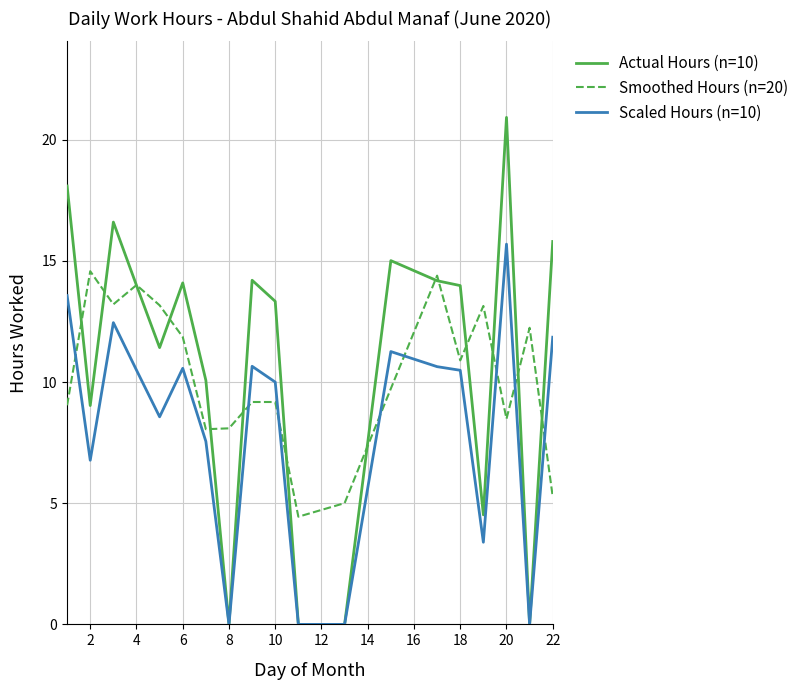

Which series has the largest range (max minus min)?

Actual Hours (n=10)